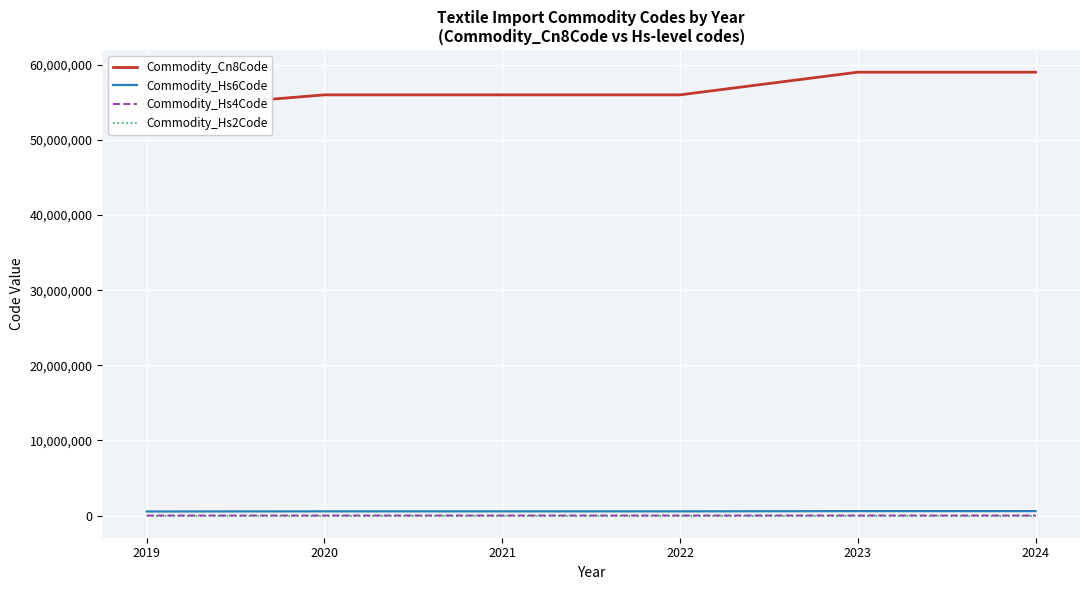

What is the value of the Commodity_Hs4Code point at the 3rd from the left?

5601